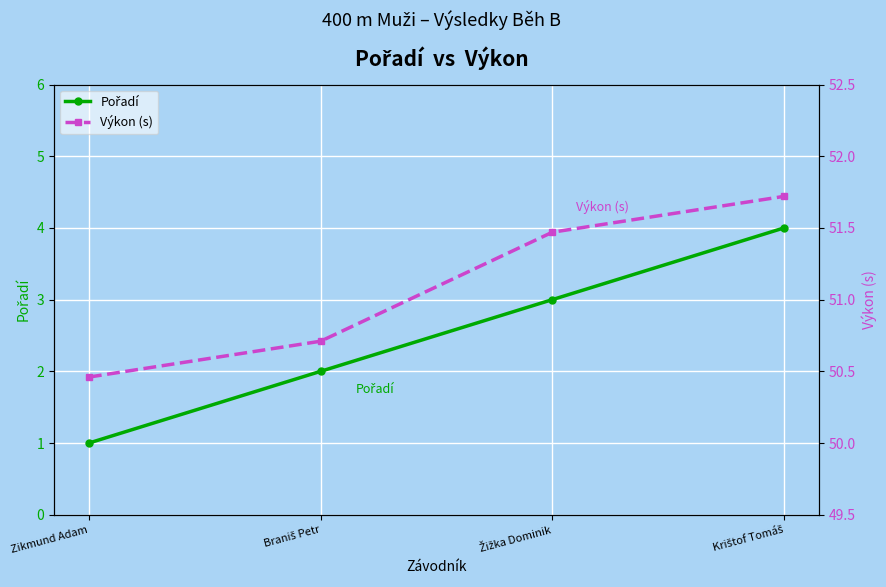

What is the label of the 1st point from the left?

Zikmund Adam